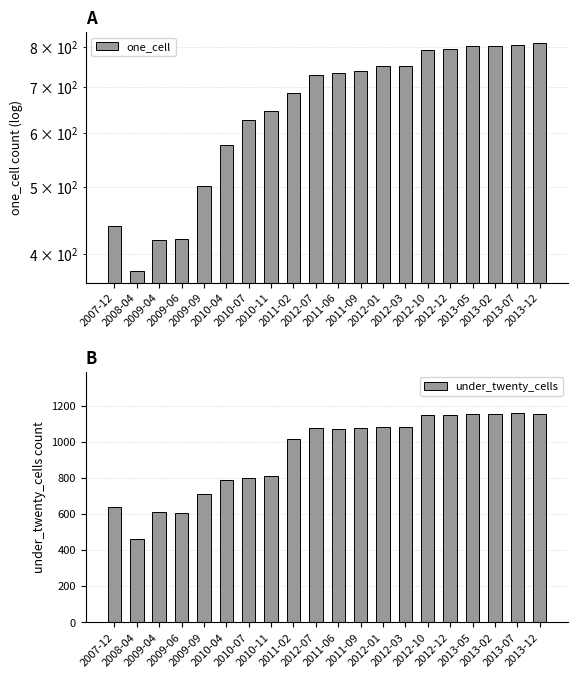

Where is under_twenty_cells nearest to the value 808?

2010-11